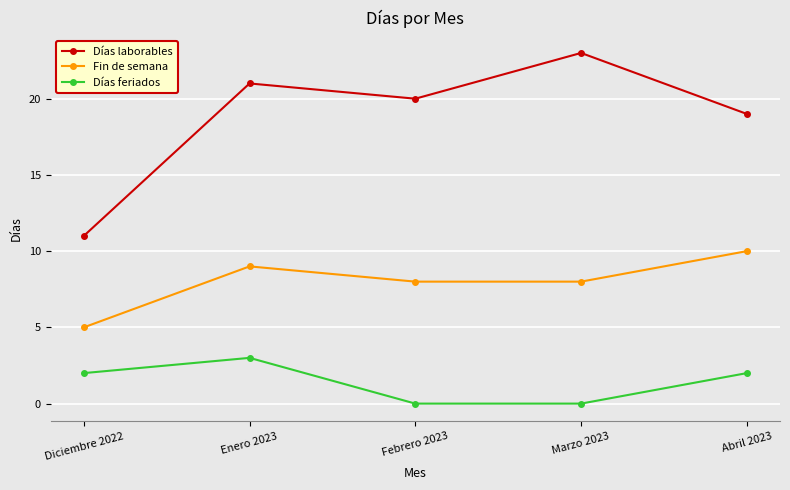

At which label does Fin de semana reach its peak?

Abril 2023